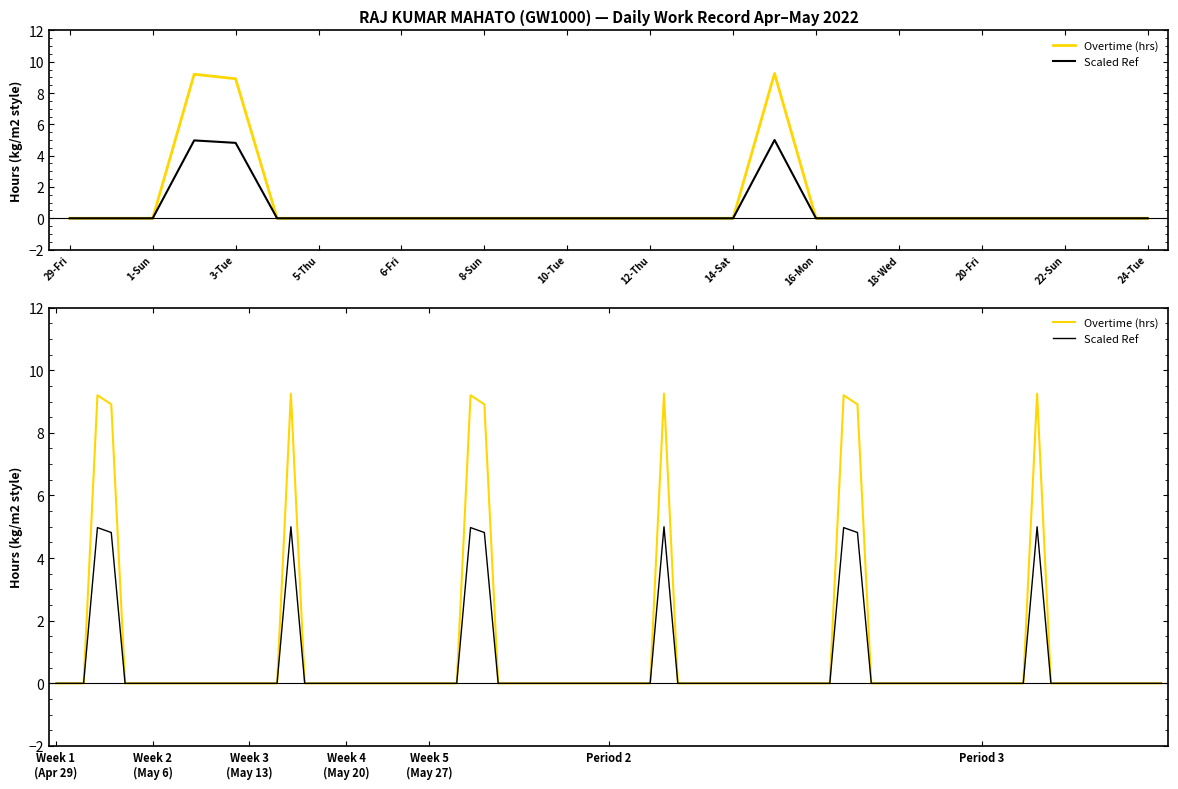

Which category has the lowest value across all series?

29-Fri